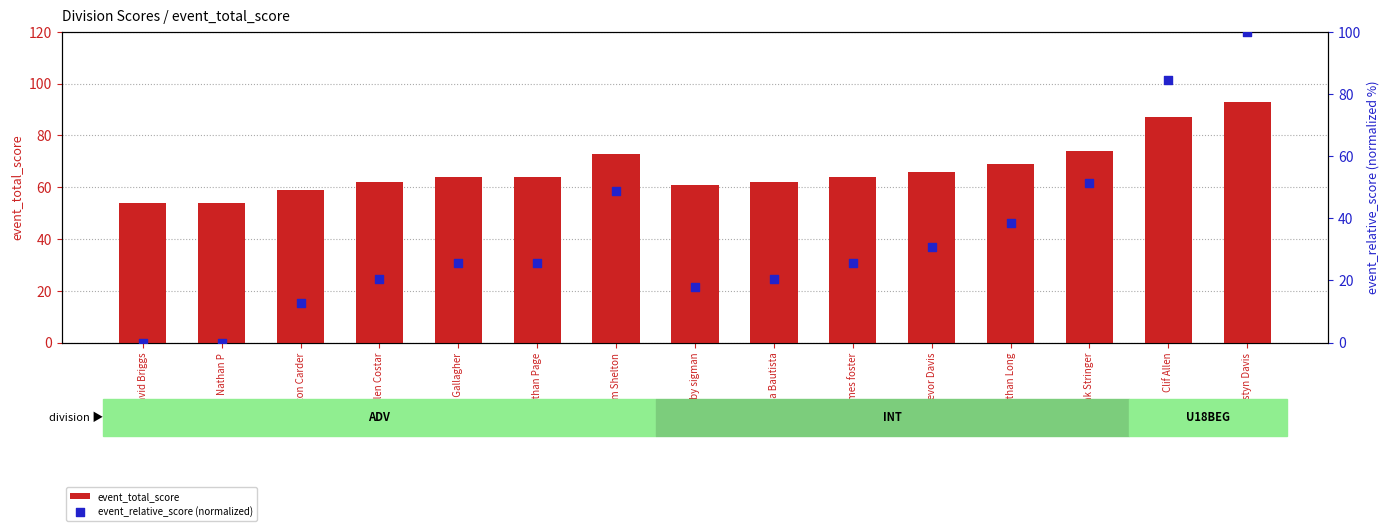

What is the total value across all series at Rem Shelton?

121.7